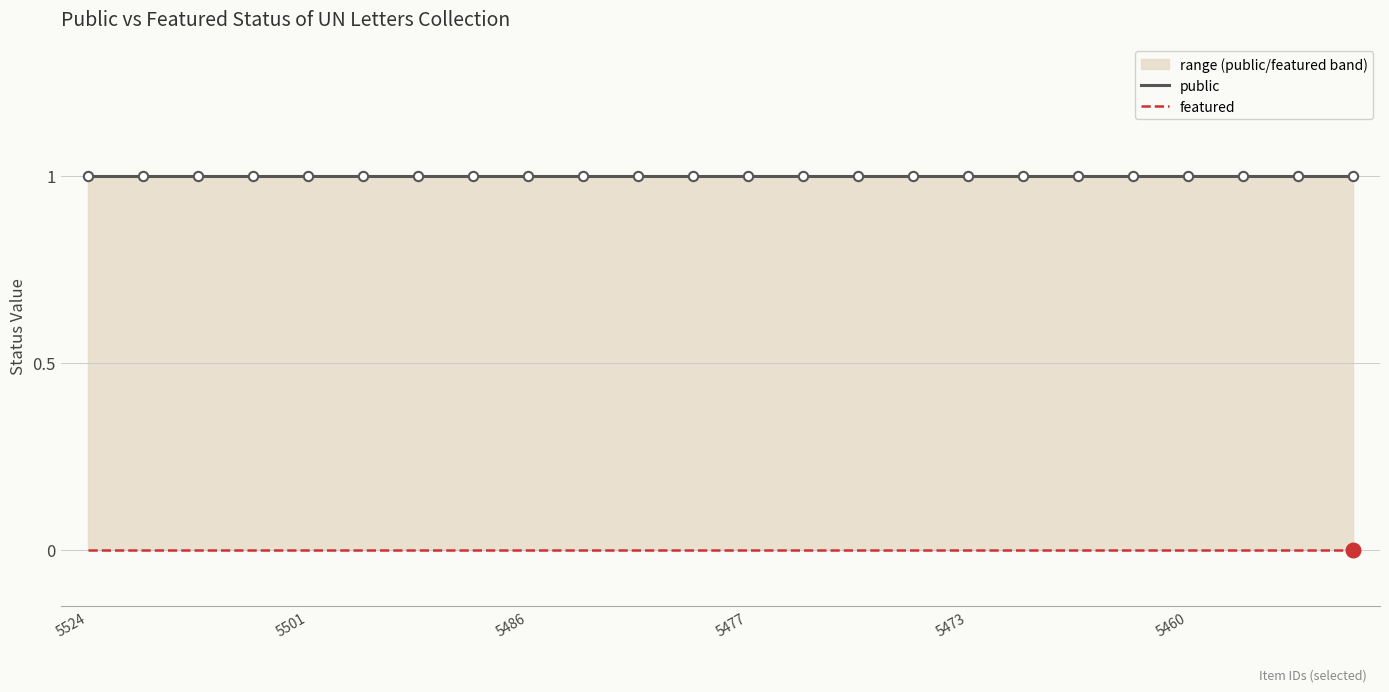

Which series reaches the maximum Y coordinate?

public